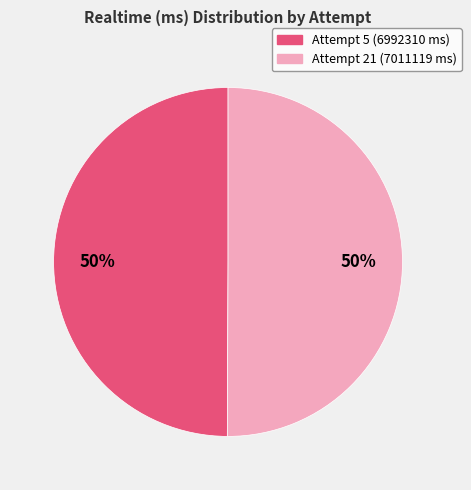

Do Attempt 21 (7011119 ms) and Attempt 5 (6992310 ms) together represent more than half of the pie?

Yes